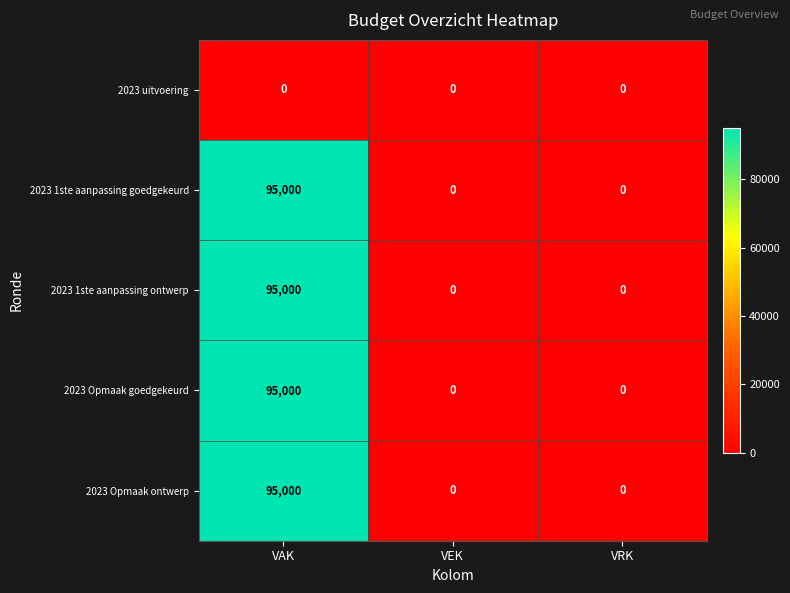

Reading right to left, list all the values displayed in this chart.

2023 uitvoering: 0	0	0
2023 1ste aanpassing goedgekeurd: 0	0	95000
2023 1ste aanpassing ontwerp: 0	0	95000
2023 Opmaak goedgekeurd: 0	0	95000
2023 Opmaak ontwerp: 0	0	95000